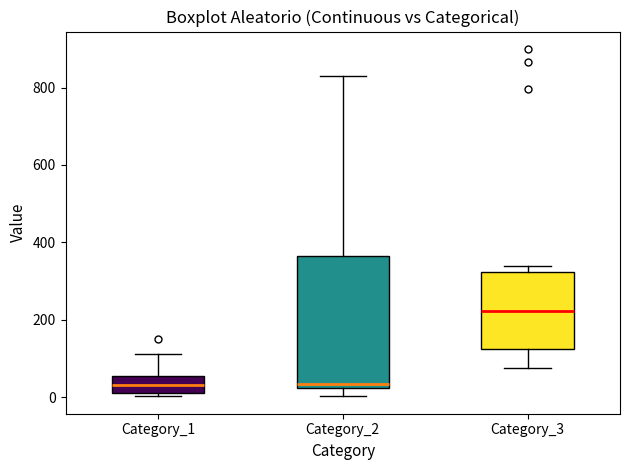

Where is the lower edge of the box for Category_3 on the y-axis? The values are not printed on the chart, so give them approximately, as read against the axis.

120